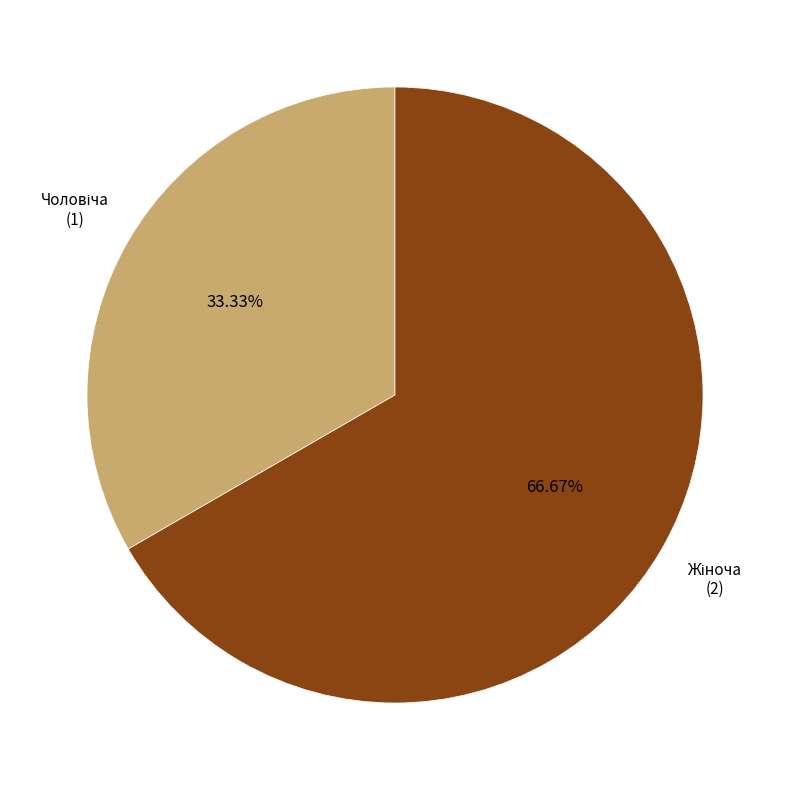

Is there a majority slice in this chart?

Yes